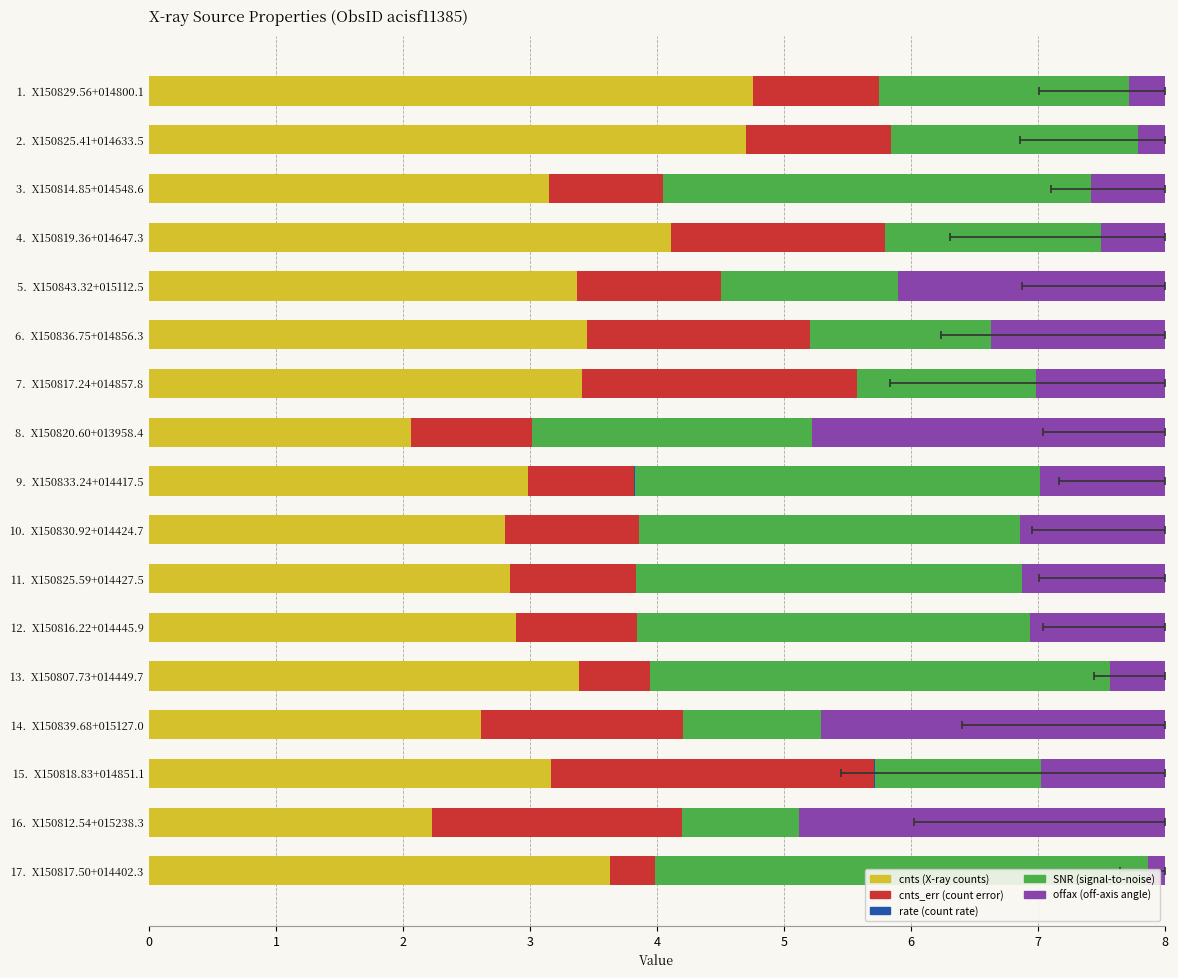

What is the sum of all cnts_err values?

21.6